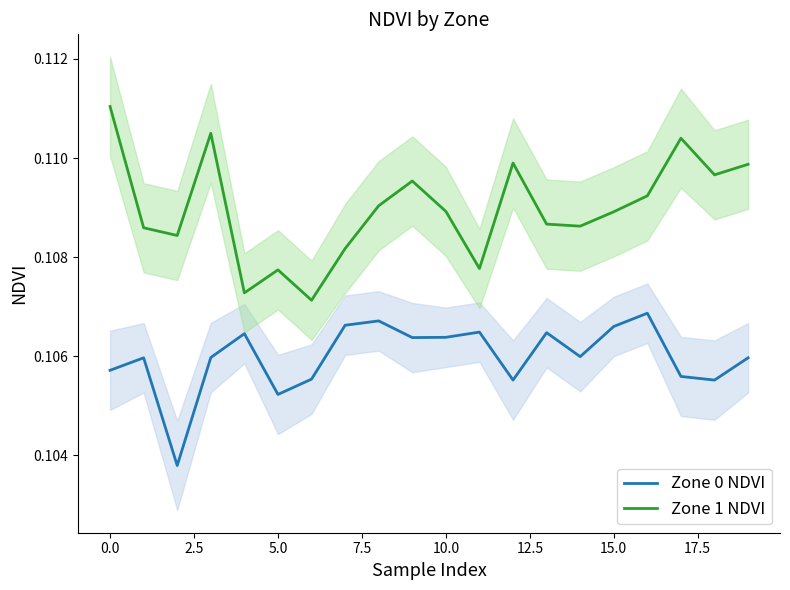

True or false: Zone 1 NDVI has more than 2 points higher than both neighbors.

True